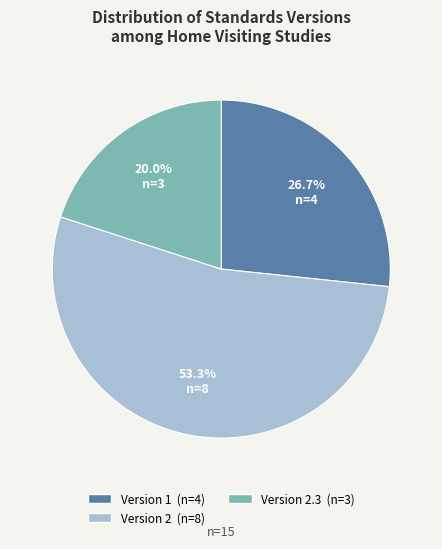

Is there any slice that represents more than half of the pie?

Yes